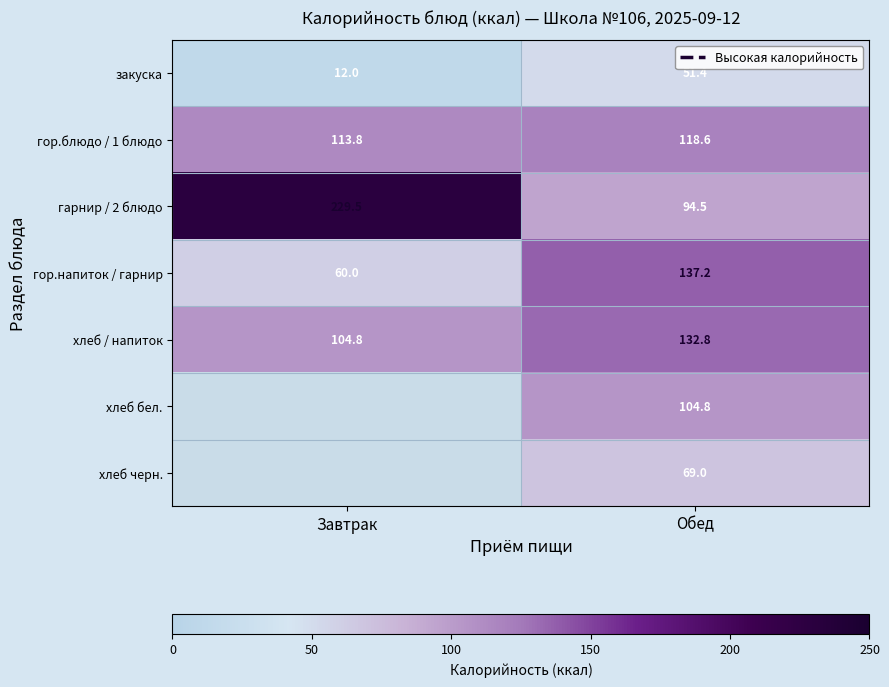

What is the sum of all гор.напиток / гарнир values?

197.2